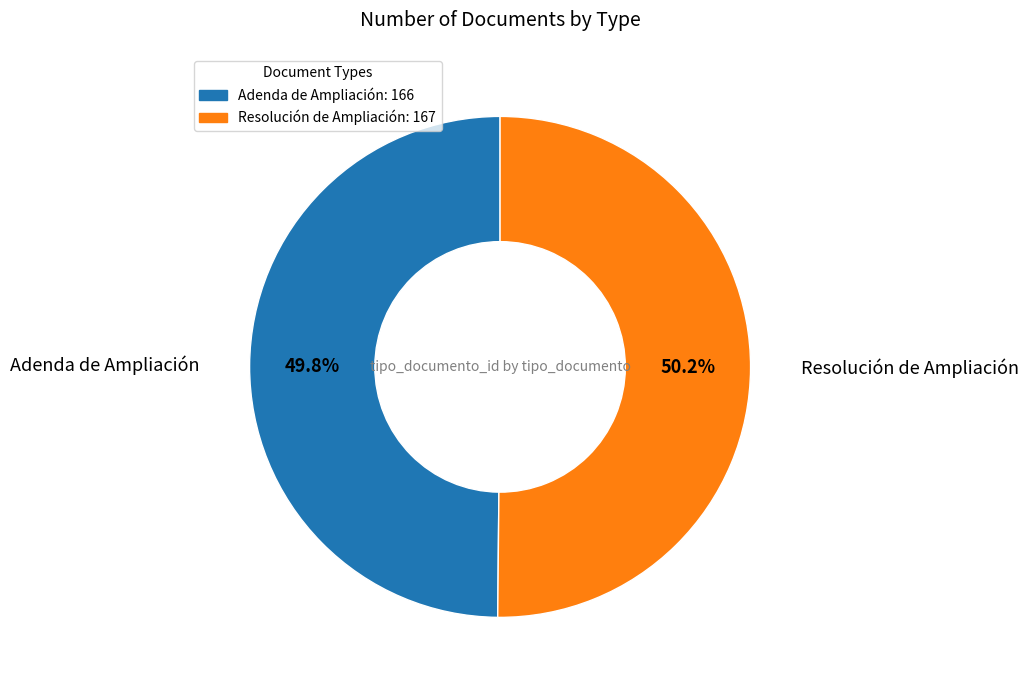

To the nearest percent, what portion does Resolución de Ampliación represent?

50%